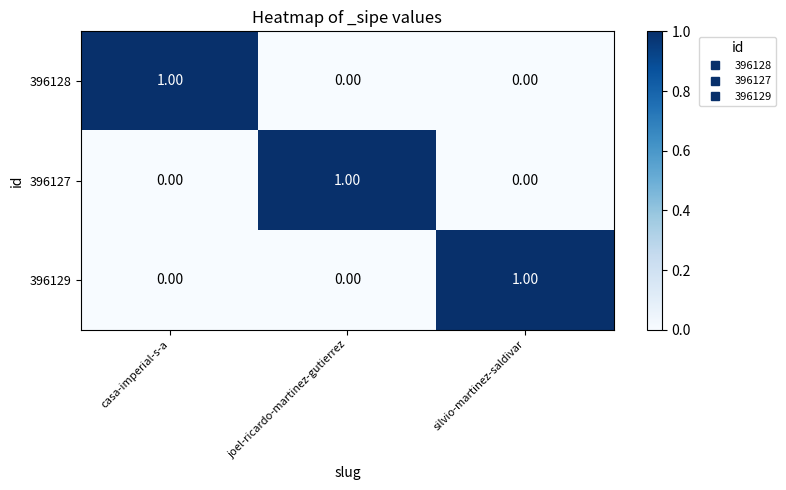

At how many categories does at least one series exceed 0?

3